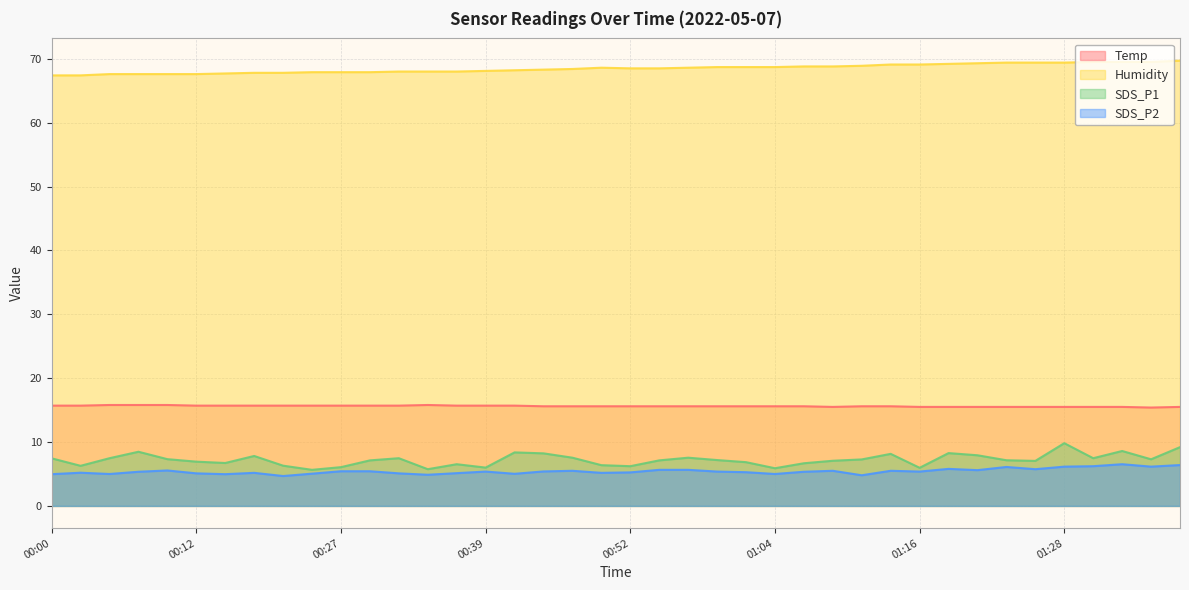

What position from the right is 01:18?

9